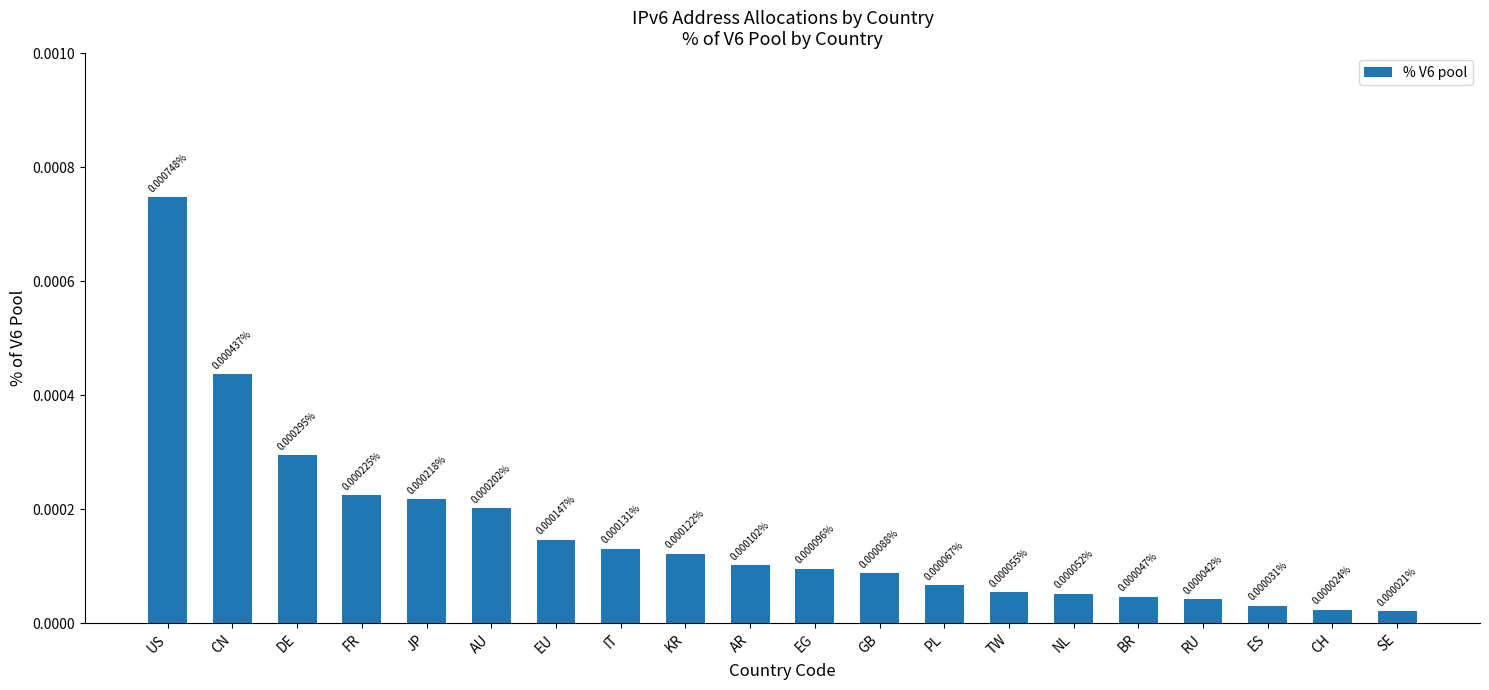

Where is the data nearest to the value 0?

SE